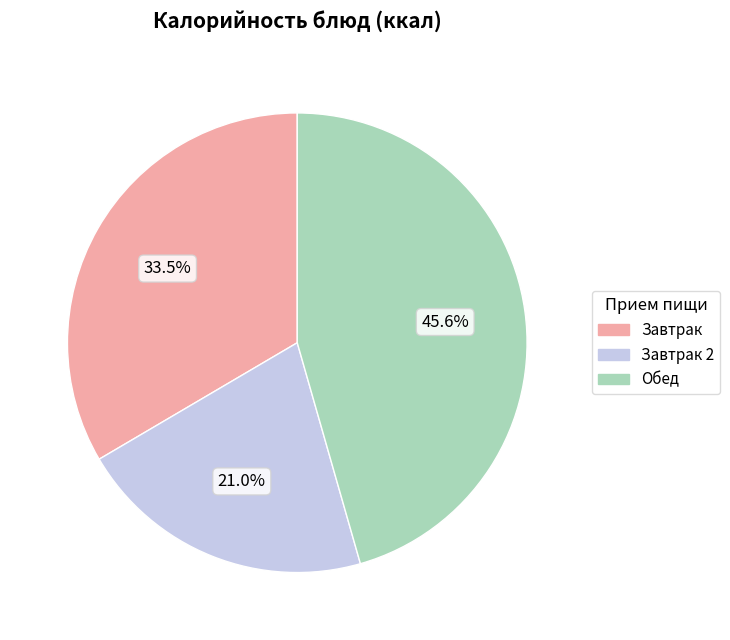

Is there any slice that represents more than half of the pie?

No